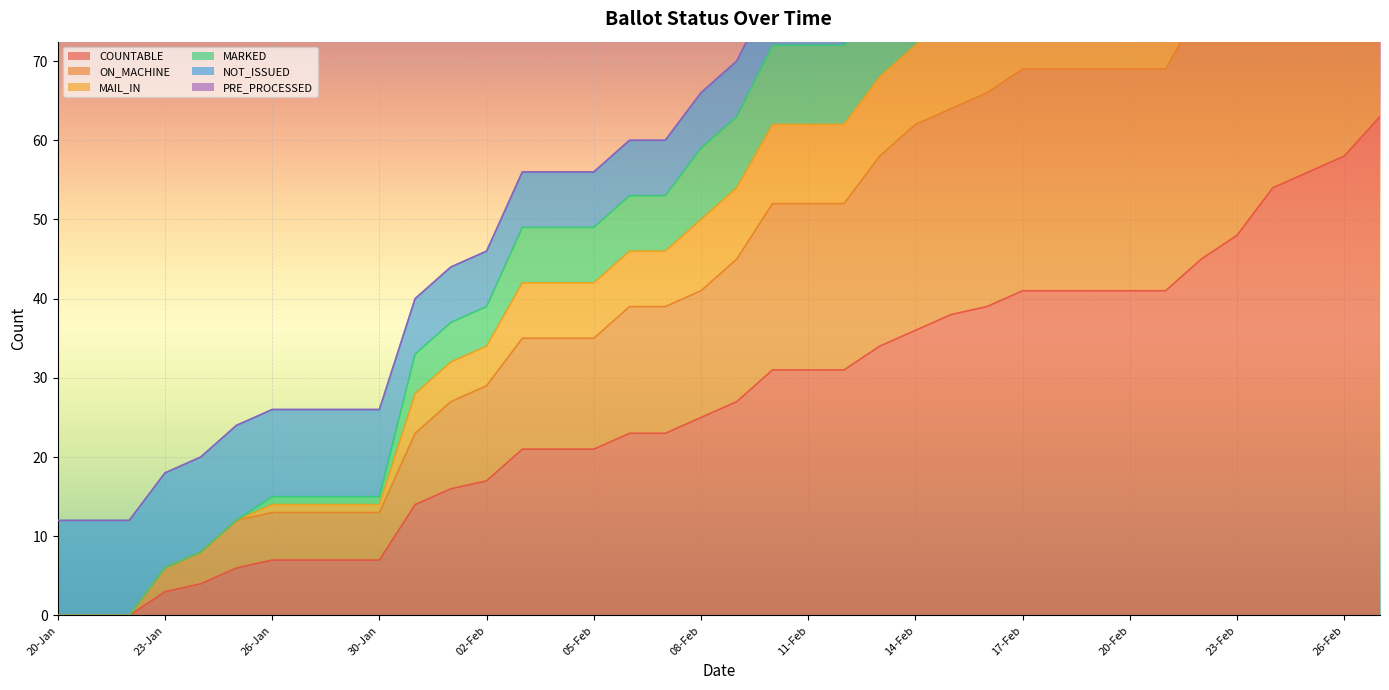

The COUNTABLE series shows 0 at 22-Jan. True or false?

True